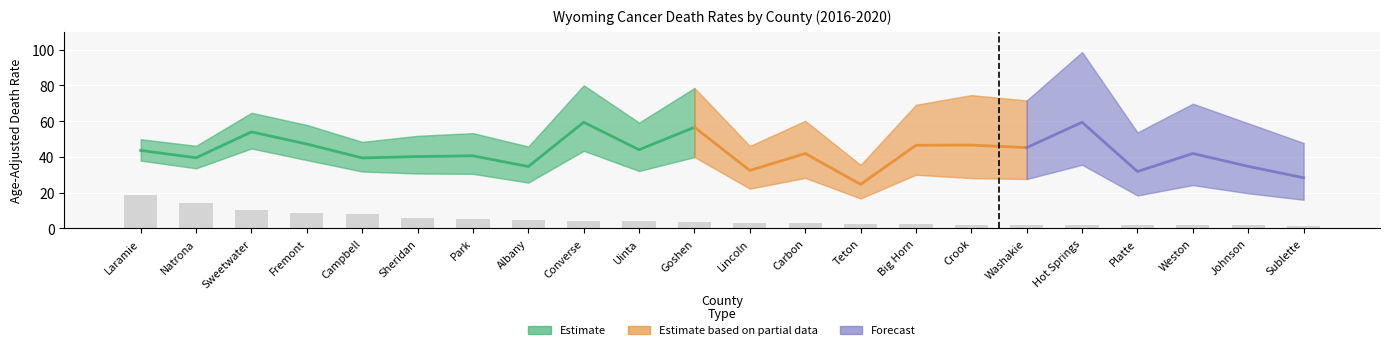

What is the label of the 5th bar from the right?

Hot Springs